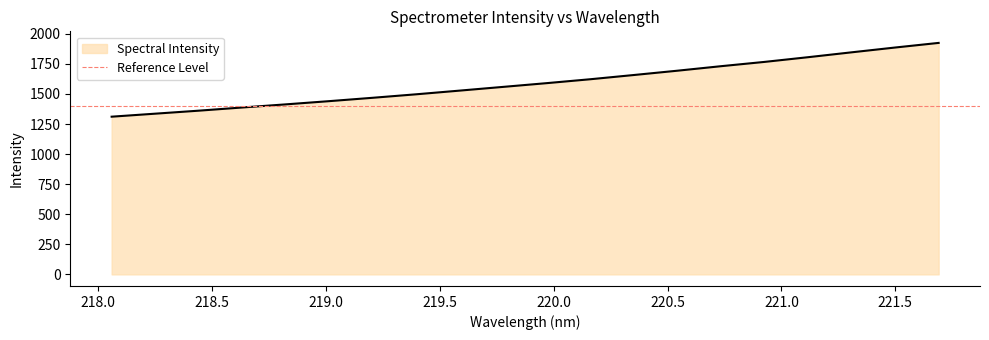

Which has a higher value, 219.589 or 220.9264?

220.9264